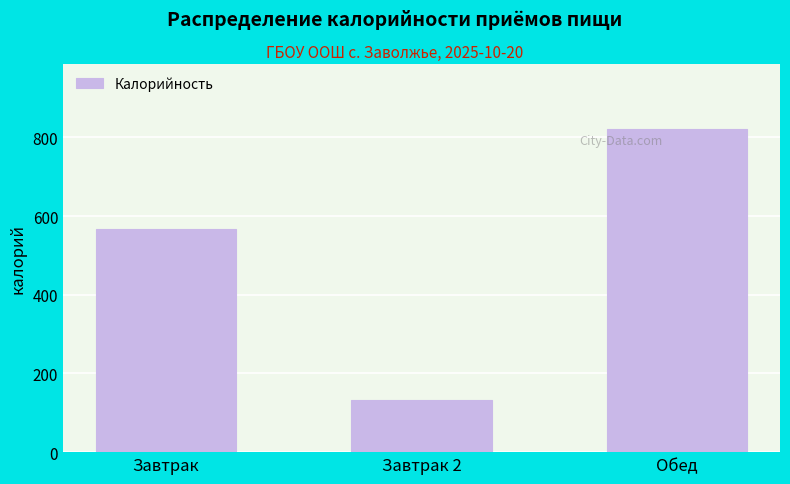

Reading left to right, what are all the values shown in this chart?

Завтрак=566	Завтрак 2=132	Обед=822